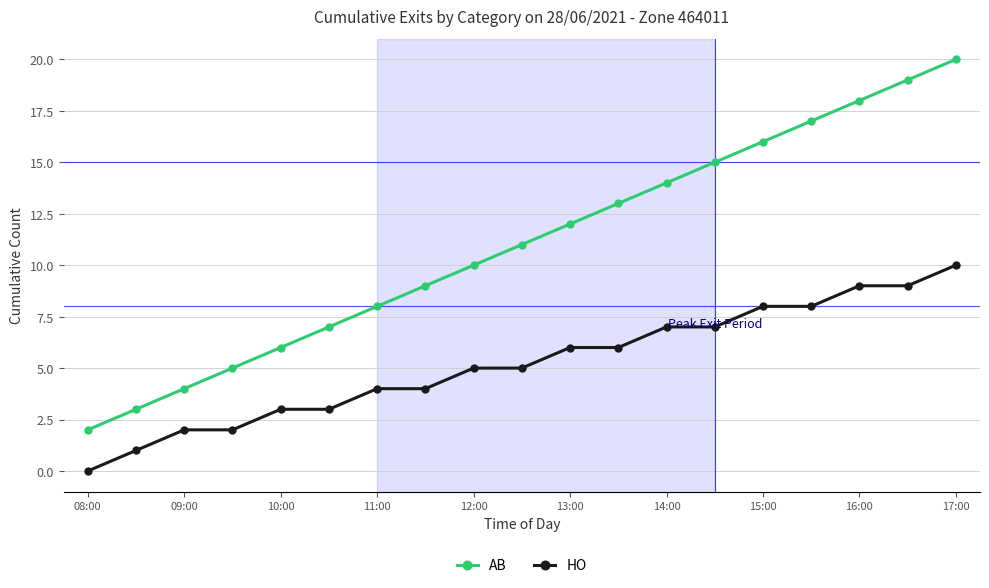

What is the difference between the maximum and minimum values in the AB series?

18